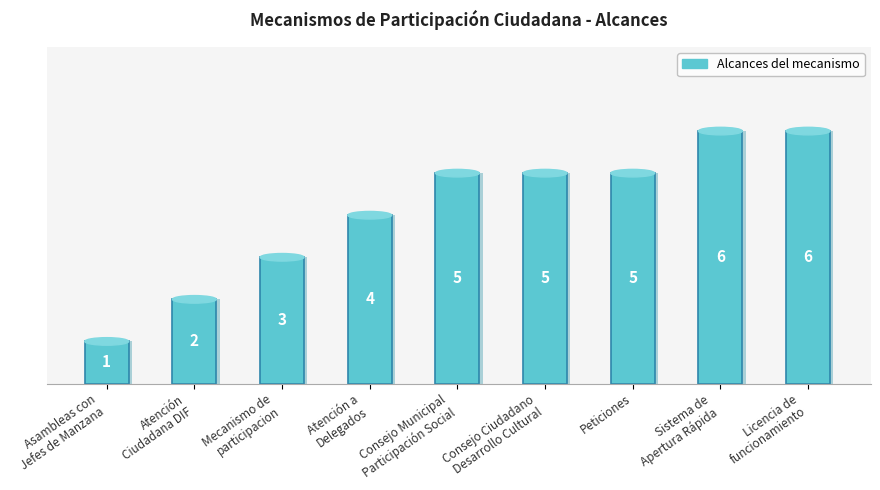

Reading right to left, list all the values displayed in this chart.

6	6	5	5	5	4	3	2	1